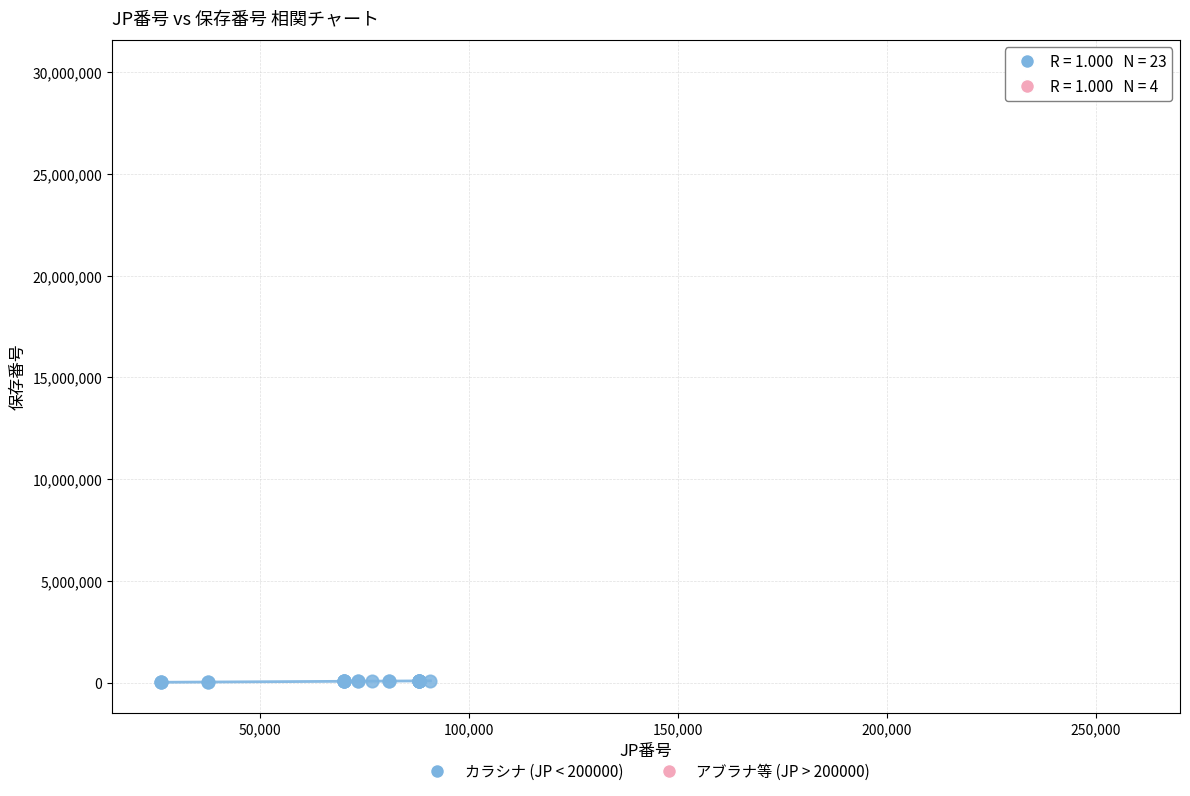

Which series contains the lowest Y value?

カラシナ (JP < 200000)